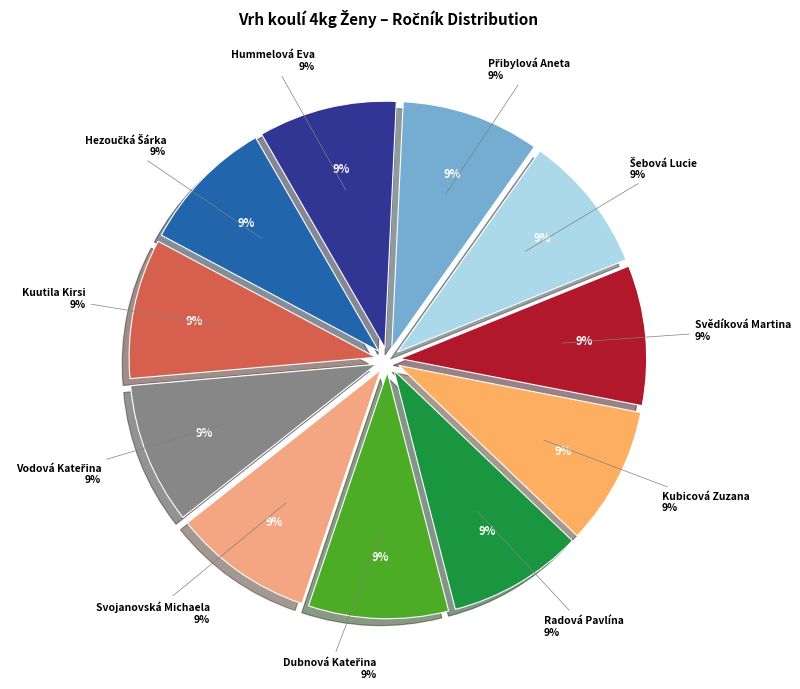

Is the sum of Kuutila Kirsi and Přibylová Aneta greater than half?

No